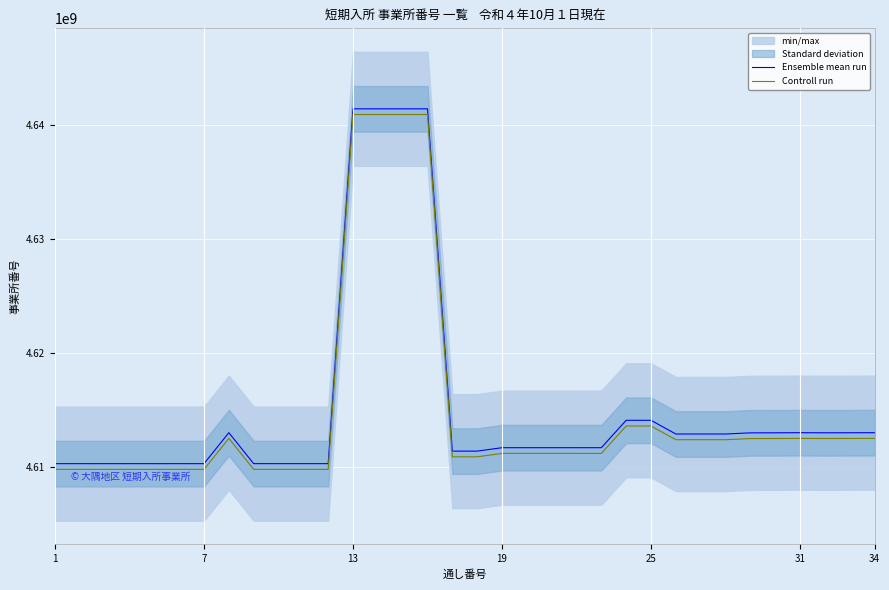

What is the highest value of the Controll run series?

4640900058